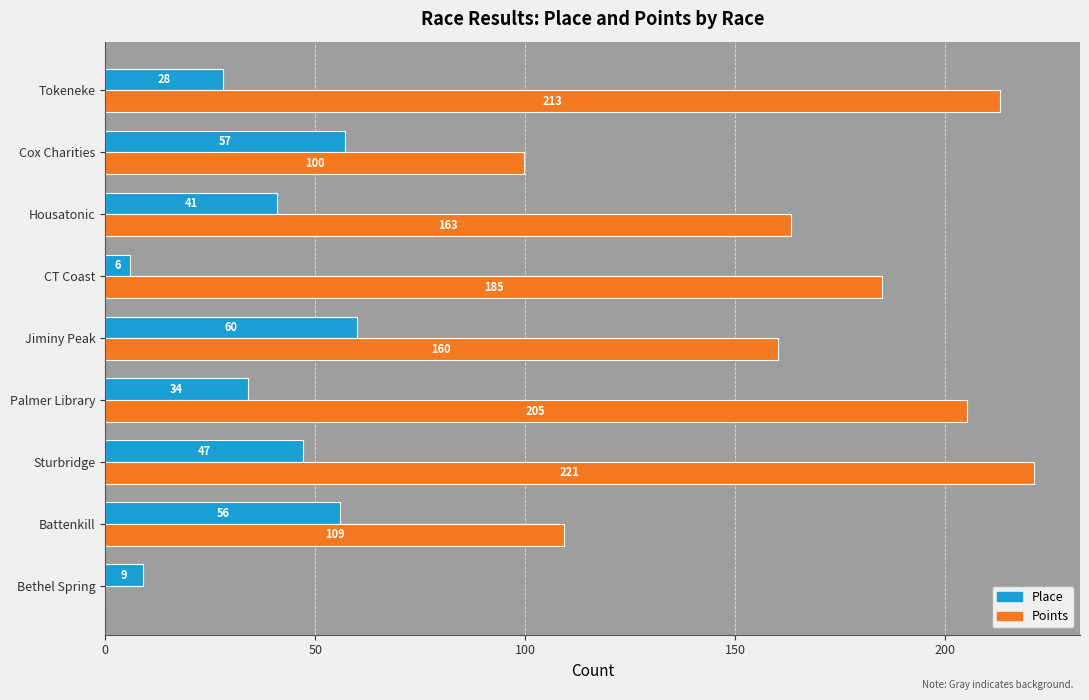

How many categories are shown in the chart?

9